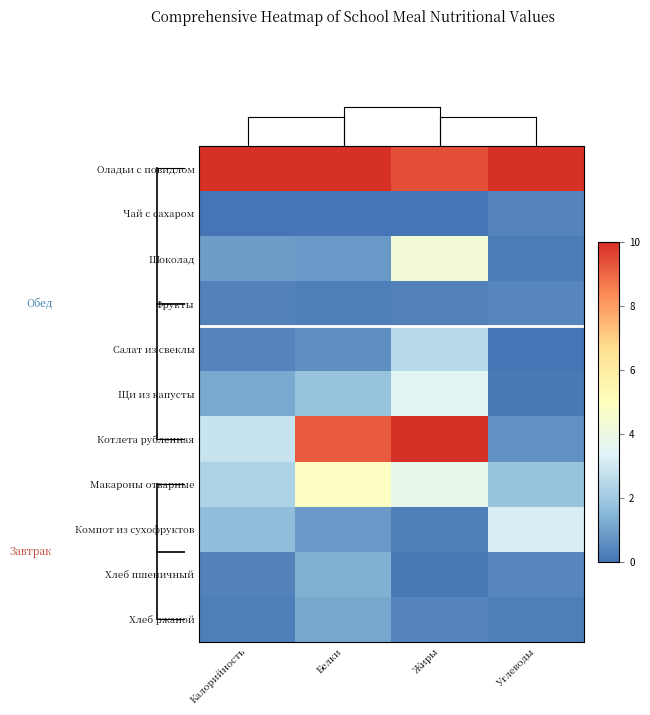

Reading left to right, extract all data points from this chart.

Оладьи с повидлом: Калорийность=10.0	Белки=10.0	Жиры=9.4	Углеводы=10.0
Чай с сахаром: Калорийность=0.0	Белки=0.0	Жиры=0.0	Углеводы=0.4
Шоколад: Калорийность=0.9	Белки=0.8	Жиры=4.3	Углеводы=0.2
Фрукты: Калорийность=0.3	Белки=0.3	Жиры=0.3	Углеводы=0.4
Салат из свеклы: Калорийность=0.4	Белки=0.6	Жиры=2.5	Углеводы=0.0
Щи из капусты: Калорийность=1.2	Белки=1.8	Жиры=3.4	Углеводы=0.1
Котлета рубленная: Калорийность=2.8	Белки=9.2	Жиры=10.0	Углеводы=0.7
Макароны отварные: Калорийность=2.3	Белки=4.9	Жиры=3.8	Углеводы=1.8
Компот из сухофруктов: Калорийность=1.7	Белки=0.8	Жиры=0.2	Углеводы=3.2
Хлеб пшеничный: Калорийность=0.3	Белки=1.3	Жиры=0.2	Углеводы=0.4
Хлеб ржаной: Калорийность=0.2	Белки=1.2	Жиры=0.4	Углеводы=0.3